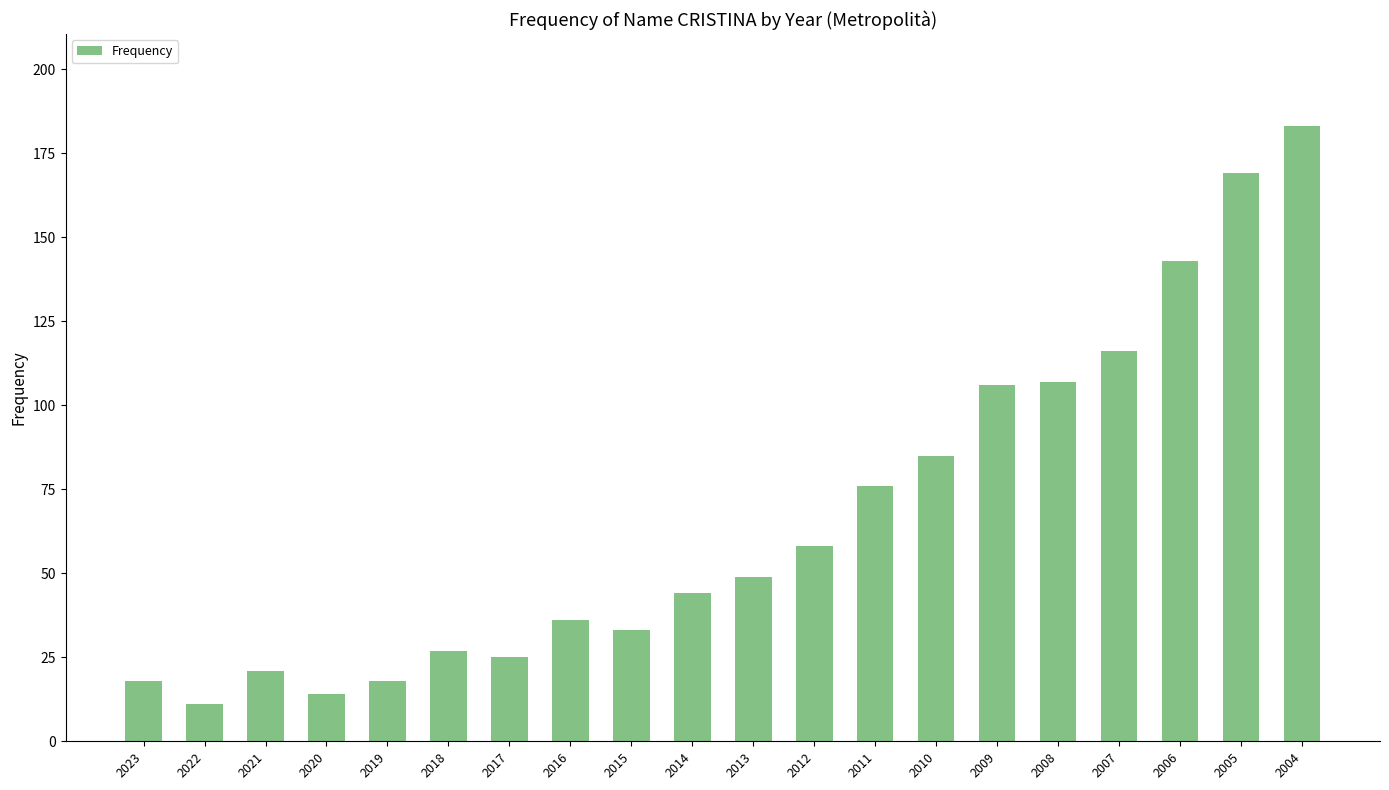

Read the value at 2010.

85